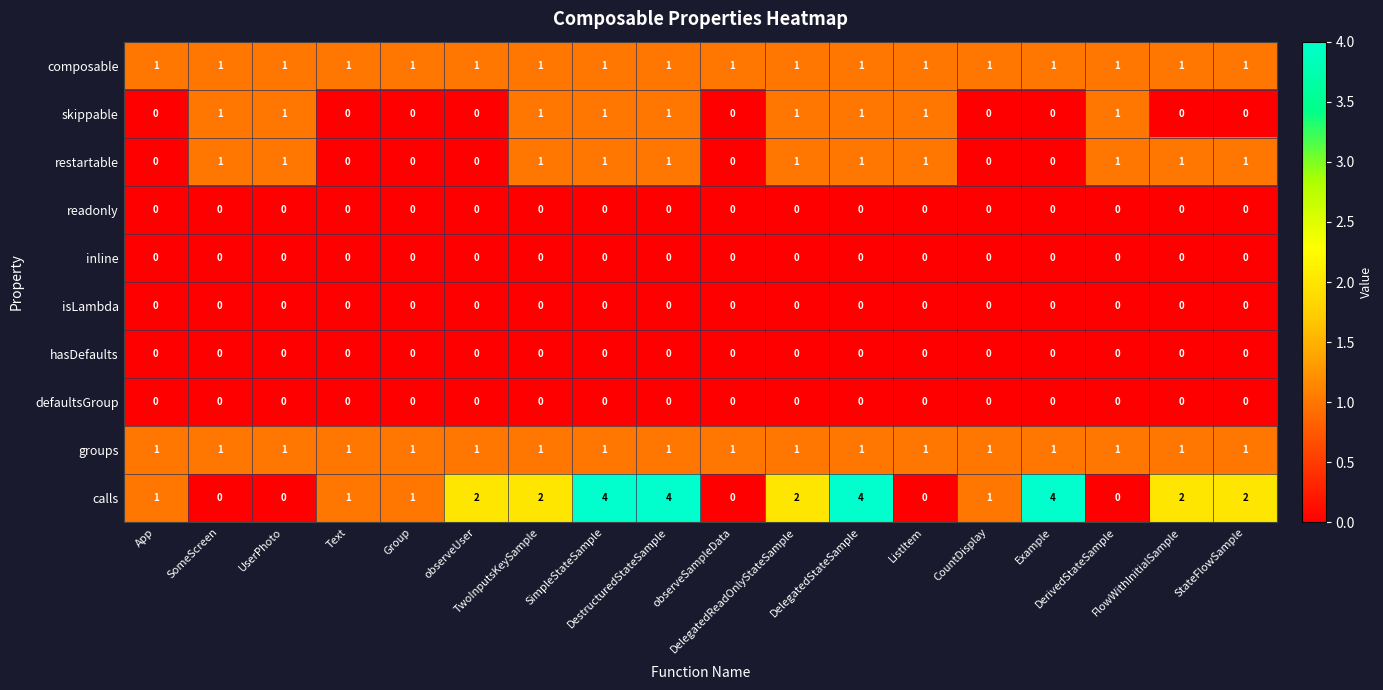

Which series has the widest spread of values?

calls